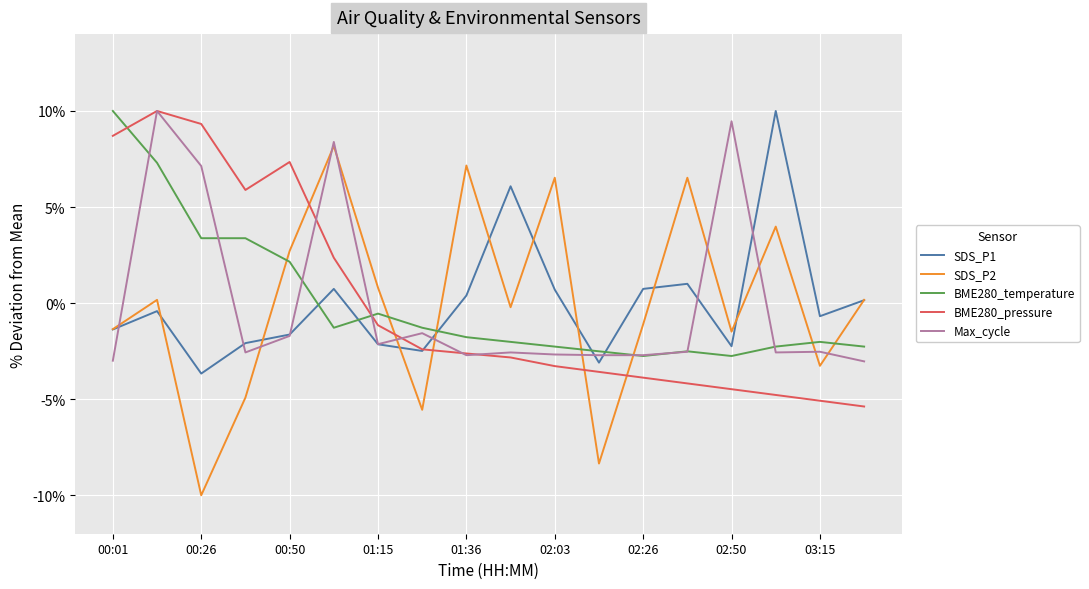

Which series has the largest range (max minus min)?

SDS_P2